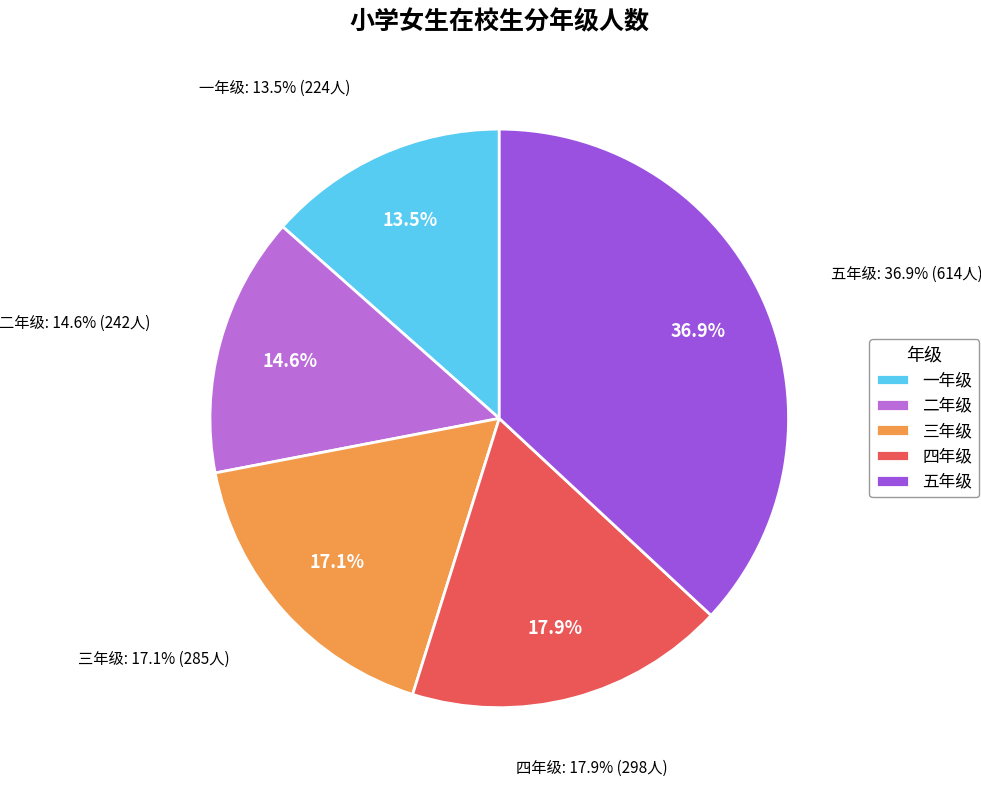

Which slice is the smallest?

一年级